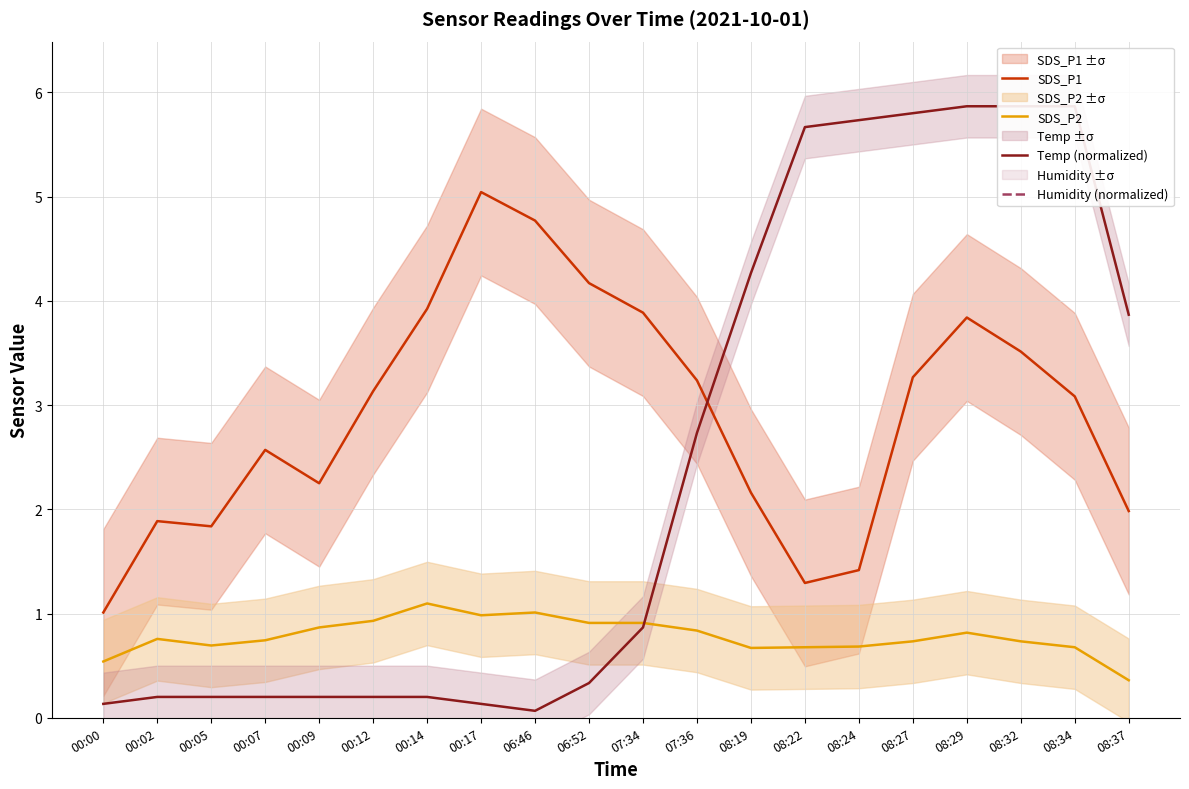

Rank the categories by SDS_P2 value from highest to lowest.

00:14, 06:46, 00:17, 00:12, 07:34, 06:52, 00:09, 07:36, 08:29, 00:02, 00:07, 08:27, 08:32, 00:05, 08:24, 08:22, 08:34, 08:19, 00:00, 08:37